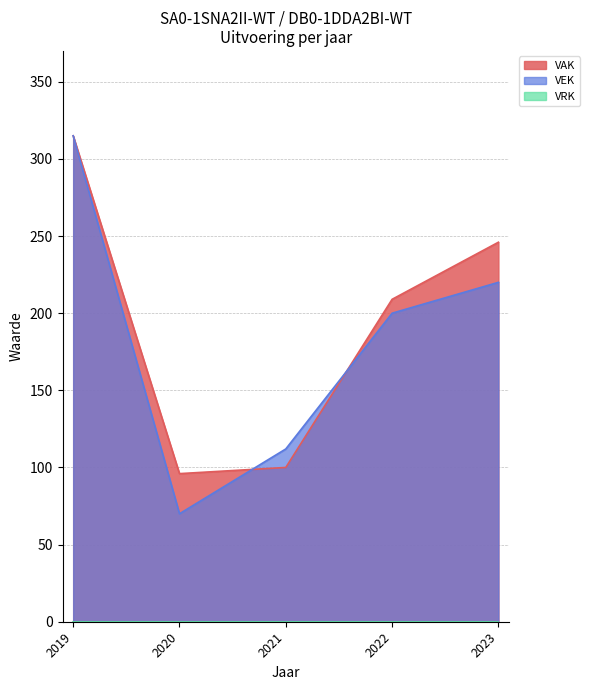

What is the greatest value displayed?

315